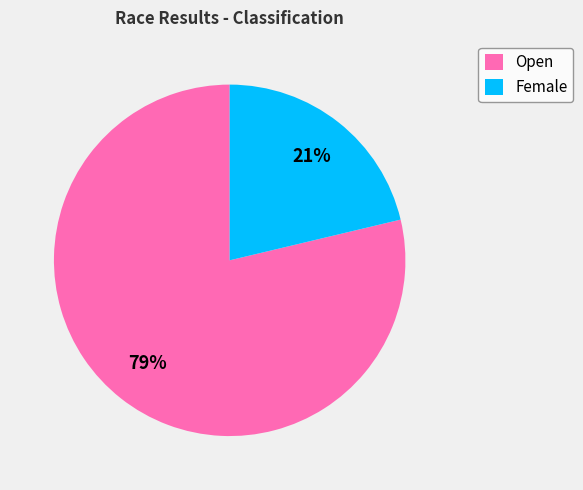

True or false: Female accounts for 21% of the total.

True